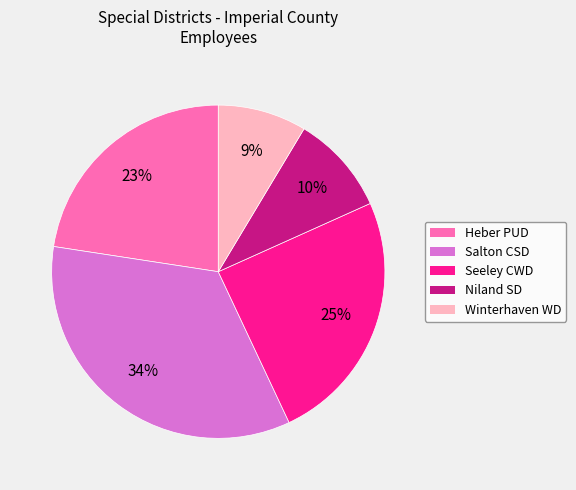

How many segments does this pie chart have?

5